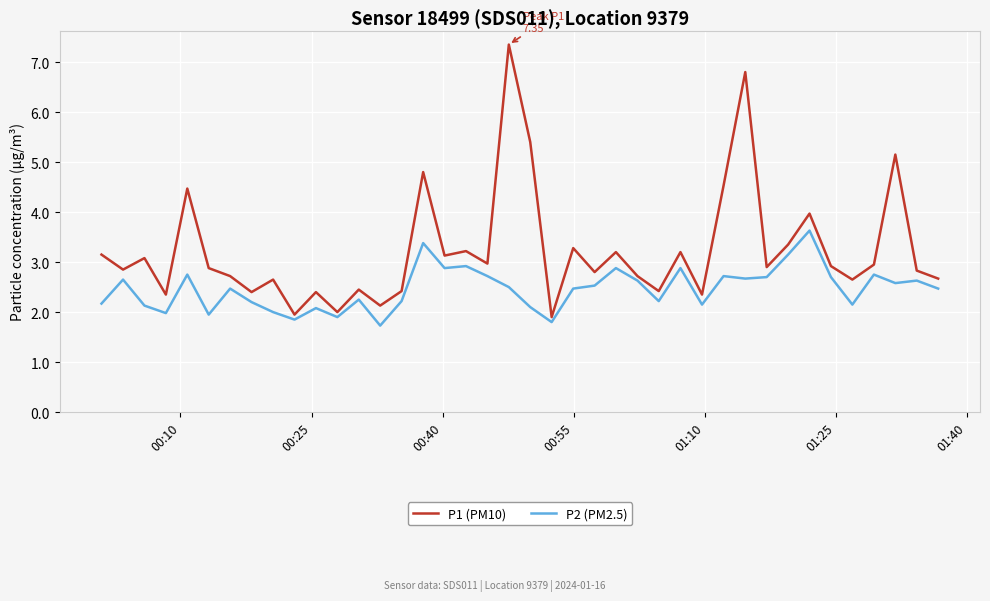

Which series has the widest spread of values?

P1 (PM10)